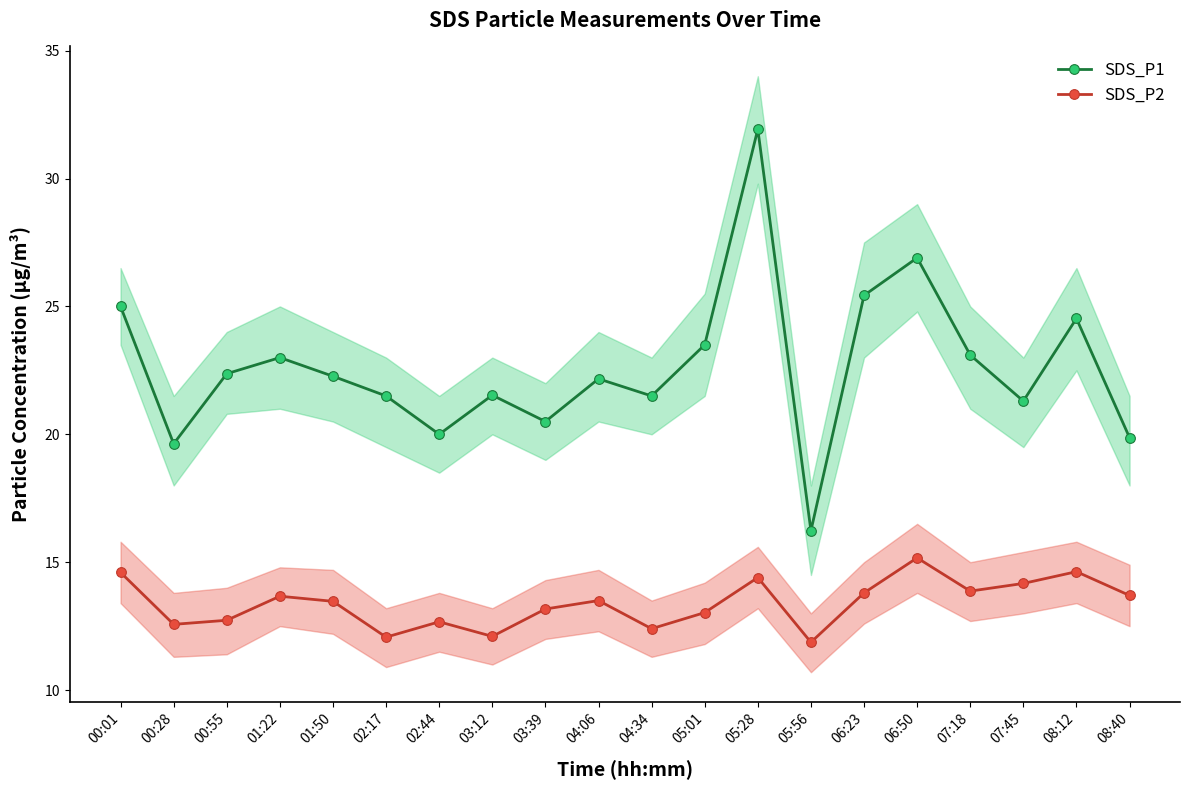

What is the difference between the highest and lowest values at 08:40?

6.2